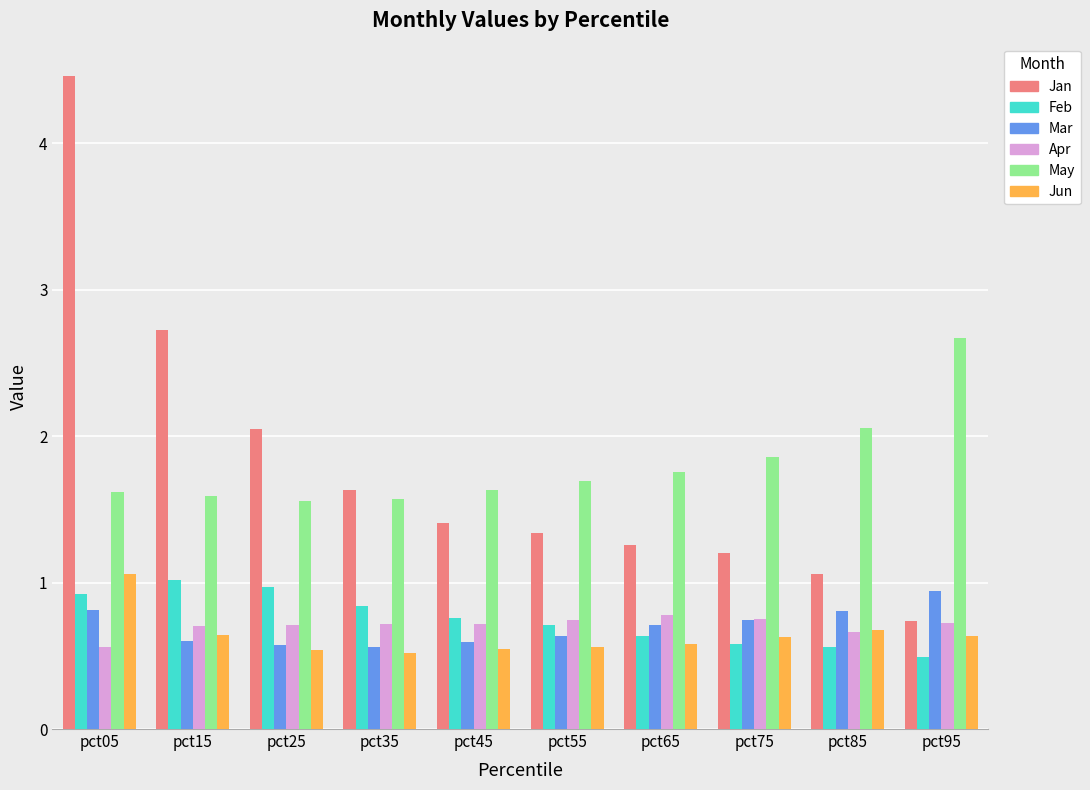

The value of Jun at pct15 is 0.3. True or false?

False